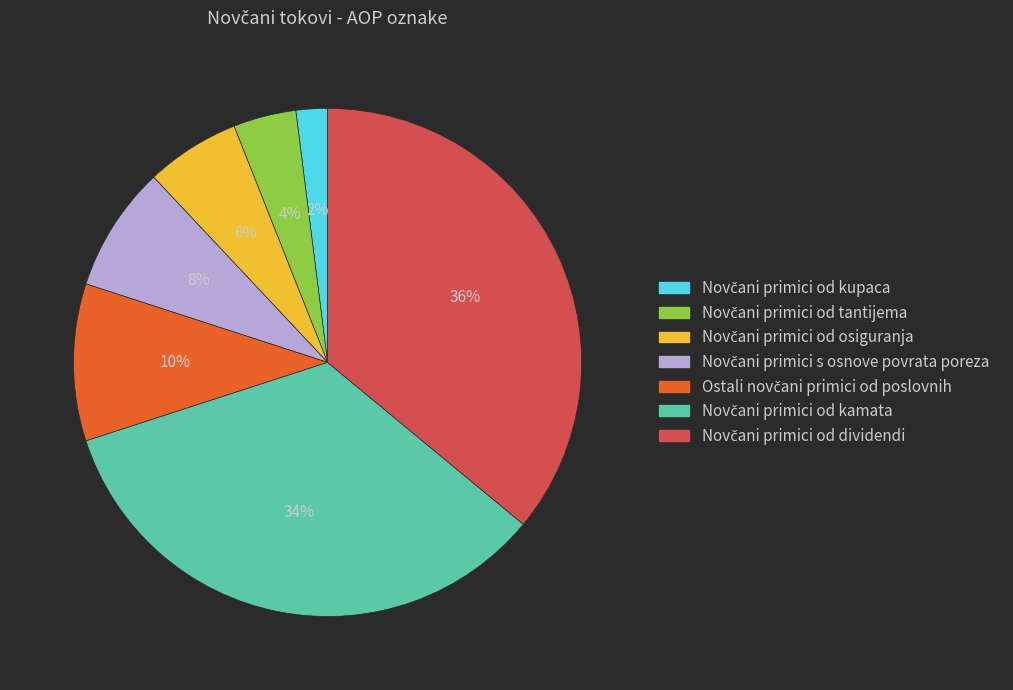

To the nearest percent, what is the difference between the largest and smallest slice percentages?

34%